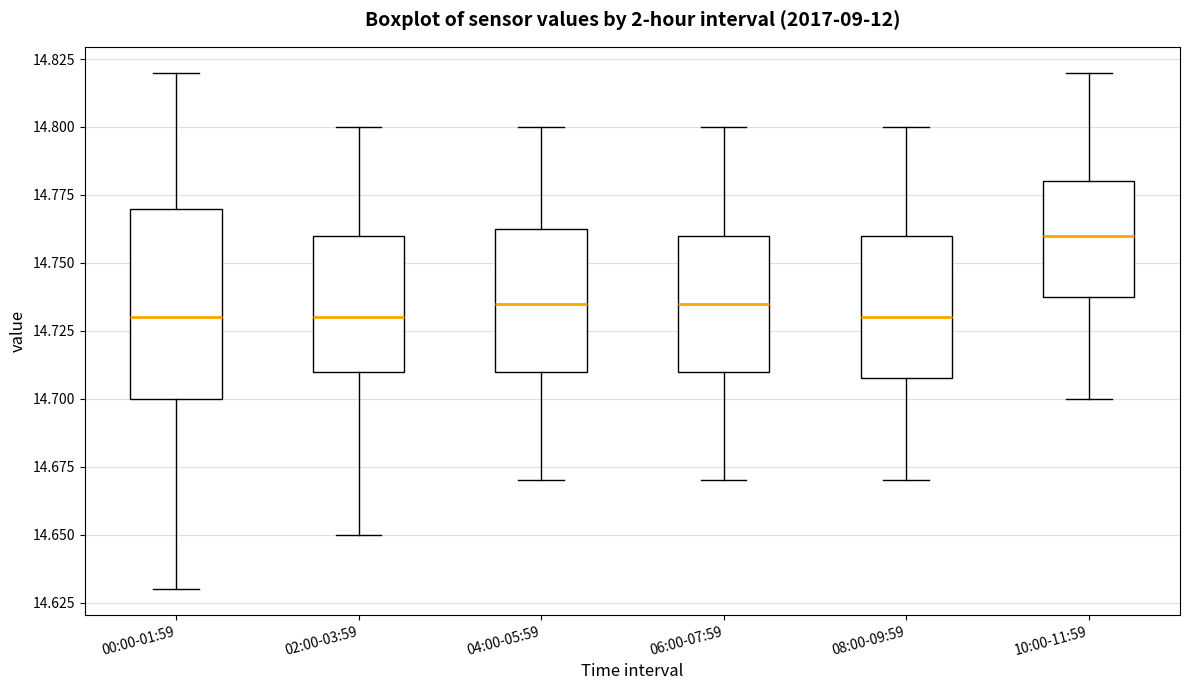

Reading left to right, read every box against the y-axis: the position of its median line, the range the box covers, and the ends of its whiskers. The values are not printed on the chart, so give them approximately, as read against the axis.

00:00-01:59: median 14.730, box 14.700 to 14.770, whiskers 14.630 to 14.820
02:00-03:59: median 14.730, box 14.710 to 14.760, whiskers 14.650 to 14.800
04:00-05:59: median 14.735, box 14.710 to 14.765, whiskers 14.670 to 14.800
06:00-07:59: median 14.735, box 14.710 to 14.760, whiskers 14.670 to 14.800
08:00-09:59: median 14.730, box 14.710 to 14.760, whiskers 14.670 to 14.800
10:00-11:59: median 14.760, box 14.740 to 14.780, whiskers 14.700 to 14.820